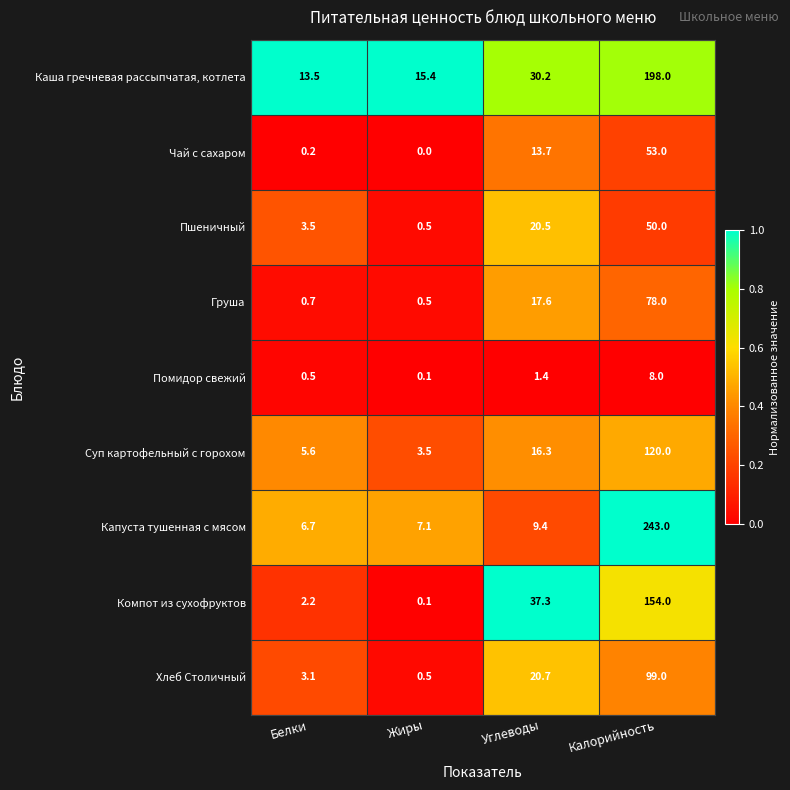

Where is Чай с сахаром nearest to the value 26?

Углеводы